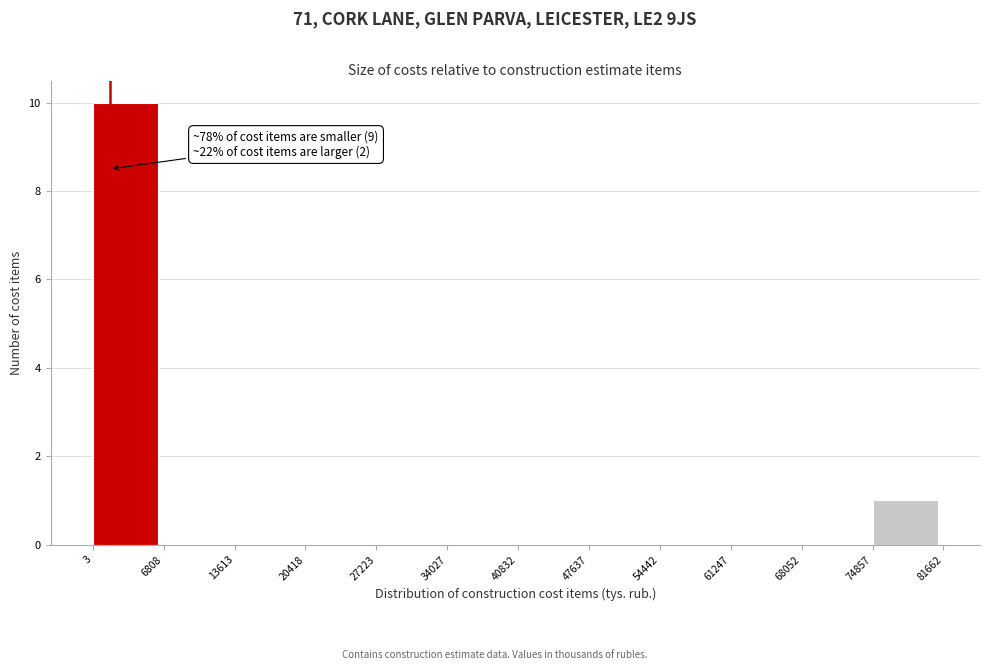

Over which range of the x-axis is the bar tallest?

3 to 6808